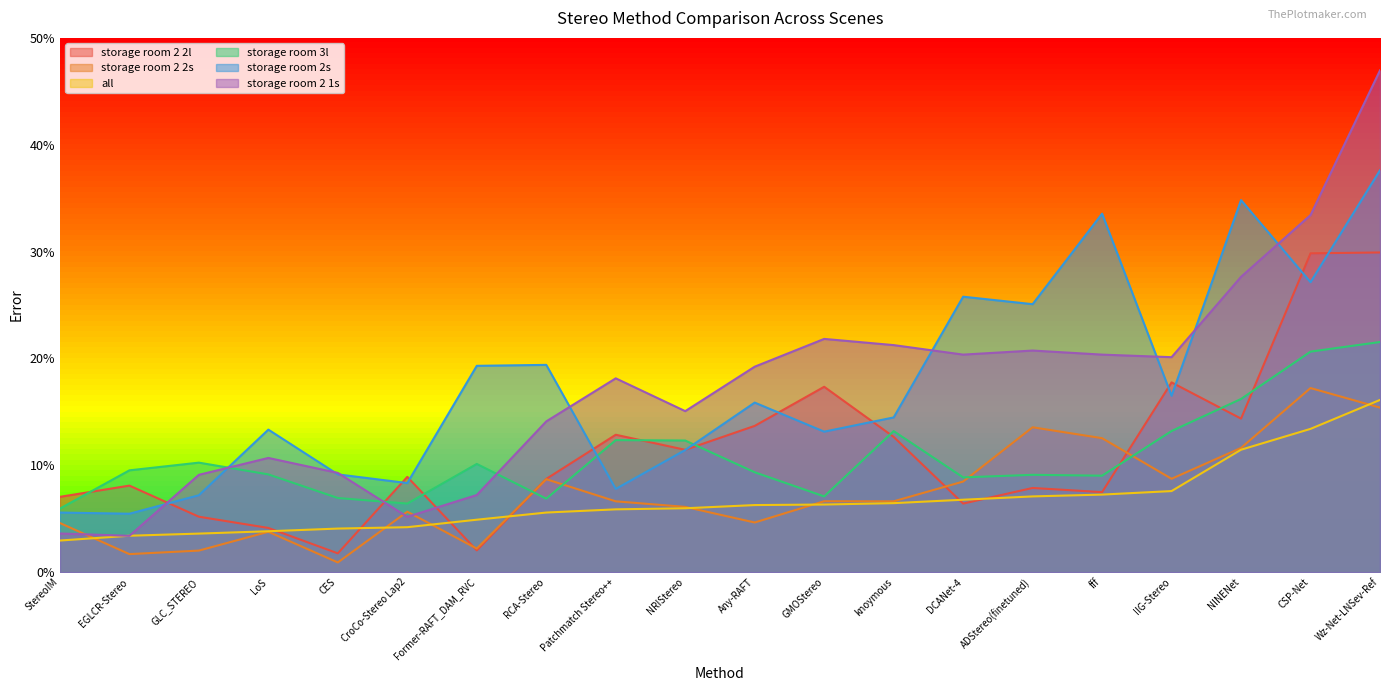

How many times do storage room 2 2l and storage room 2s cross each other?

11